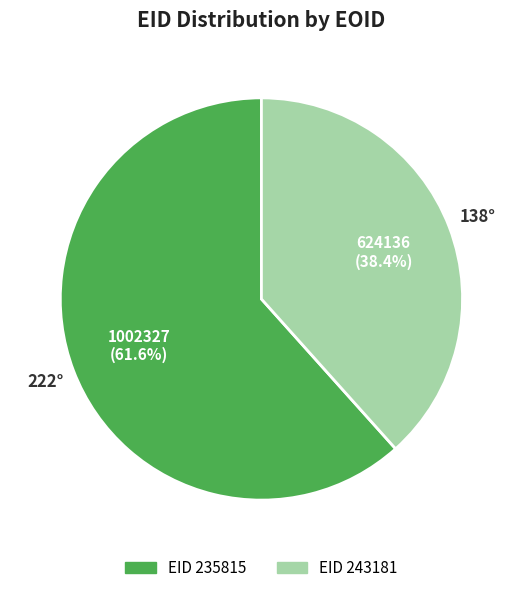

Is there any slice that represents more than half of the pie?

Yes